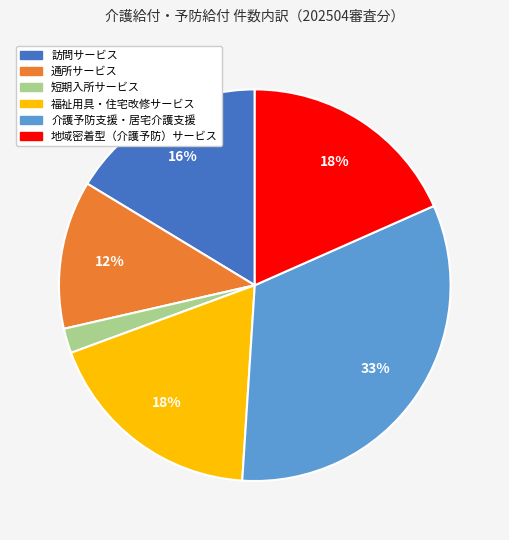

Does 通所サービス account for over 50% of the chart?

No